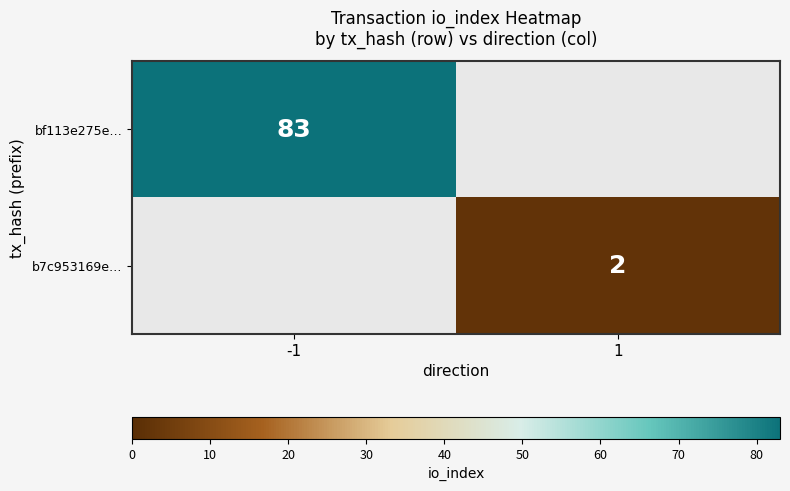

The value of bf113e275e… at -1 is 130. True or false?

False